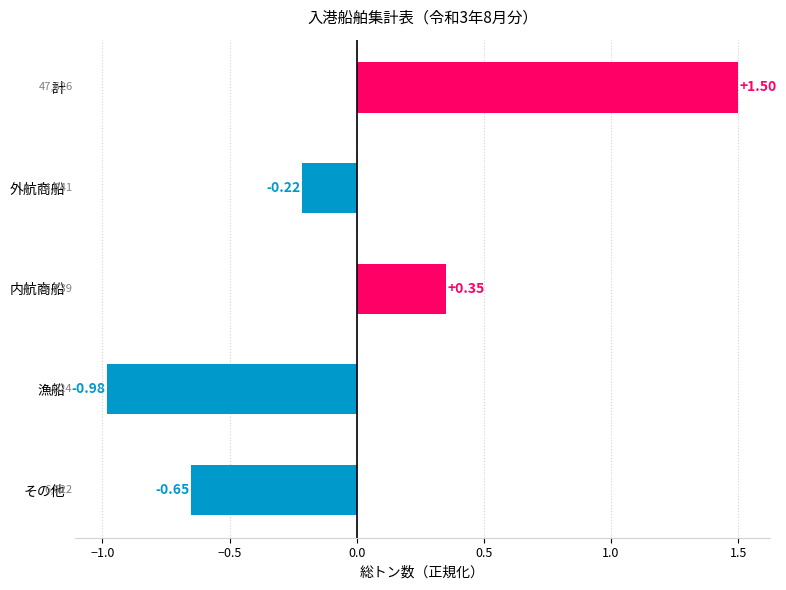

At which label is the value closest to 0?

外航商船